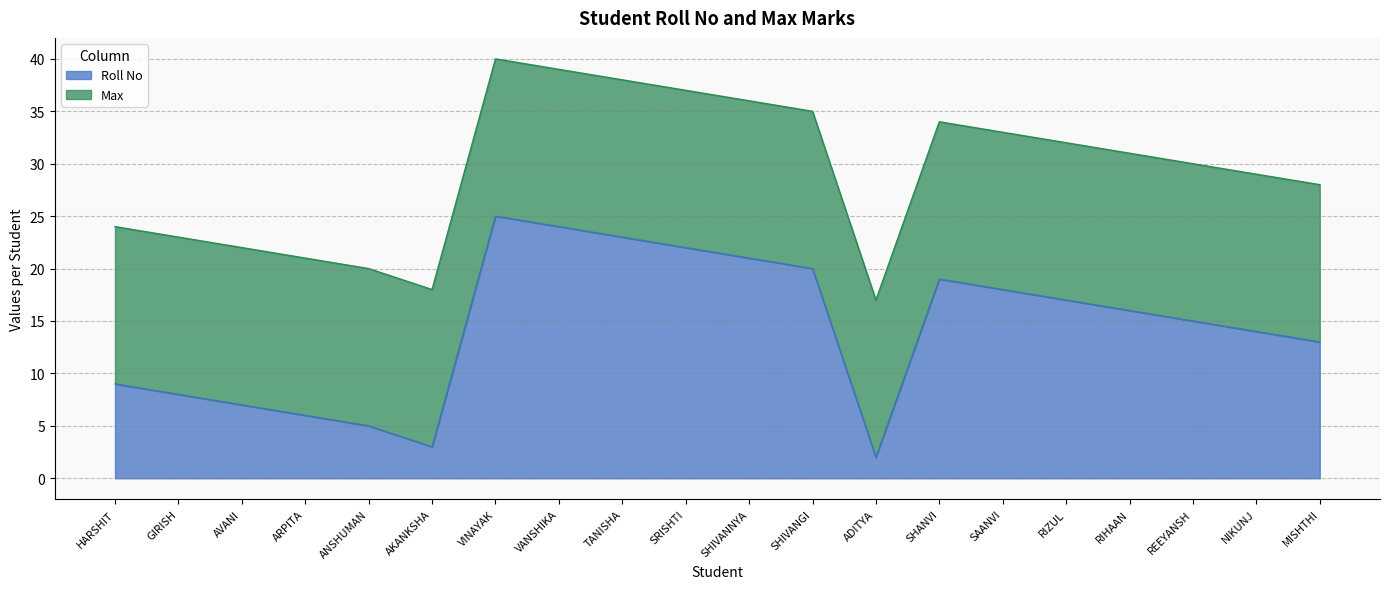

Which label corresponds to the smallest value in the chart?

ADITYA